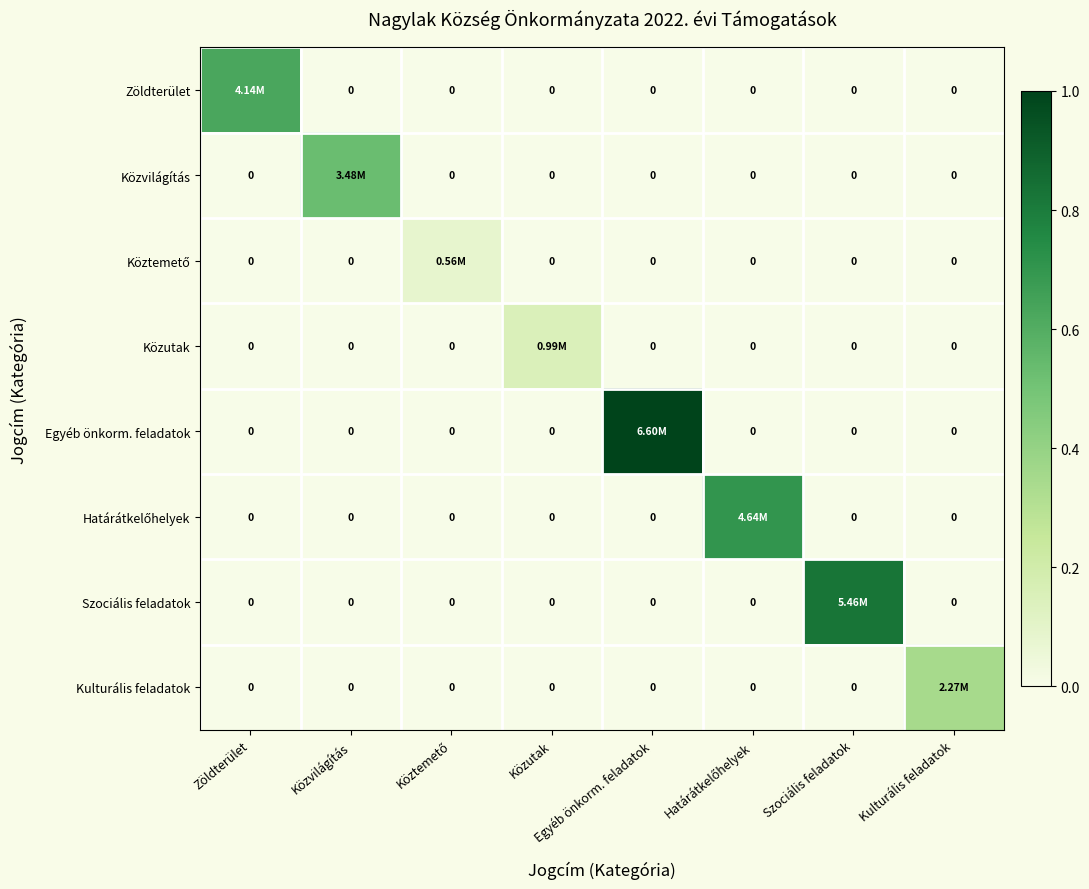

What is the sum of all Szociális feladatok values?

0.8